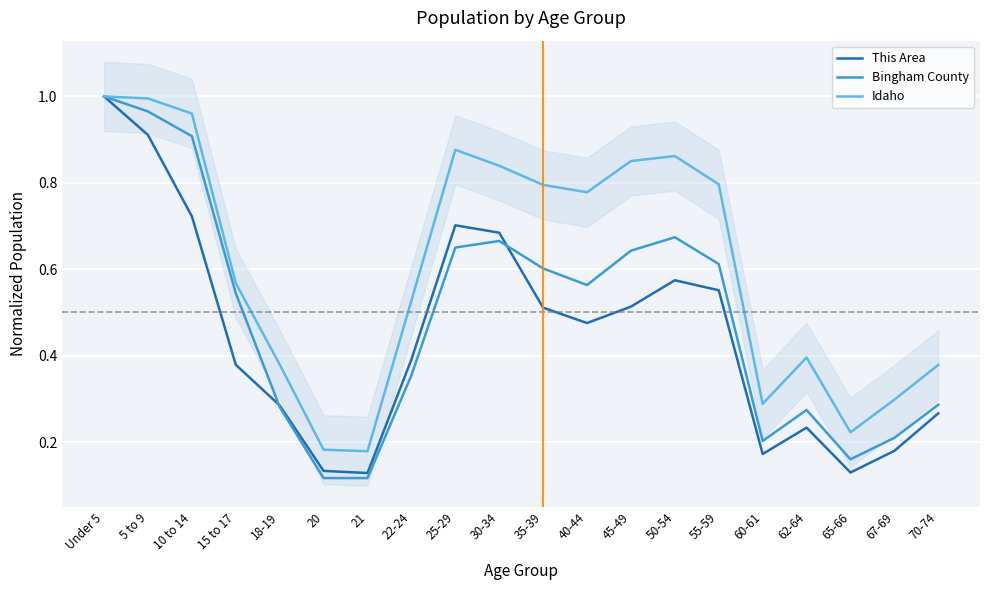

True or false: Idaho and Bingham County intersect in this chart.

False